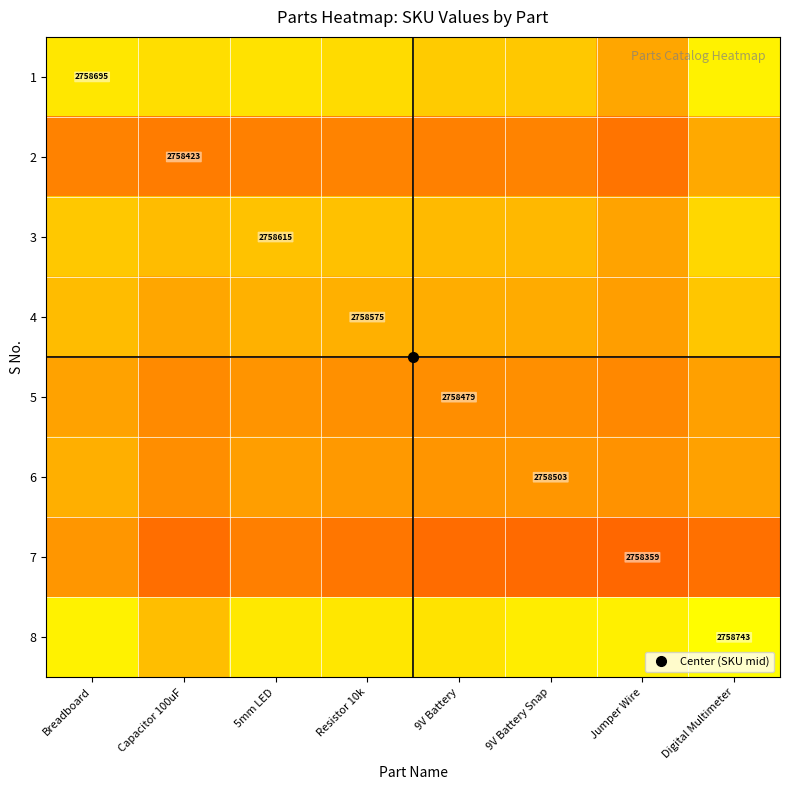

Which series has the largest total across all categories?

8